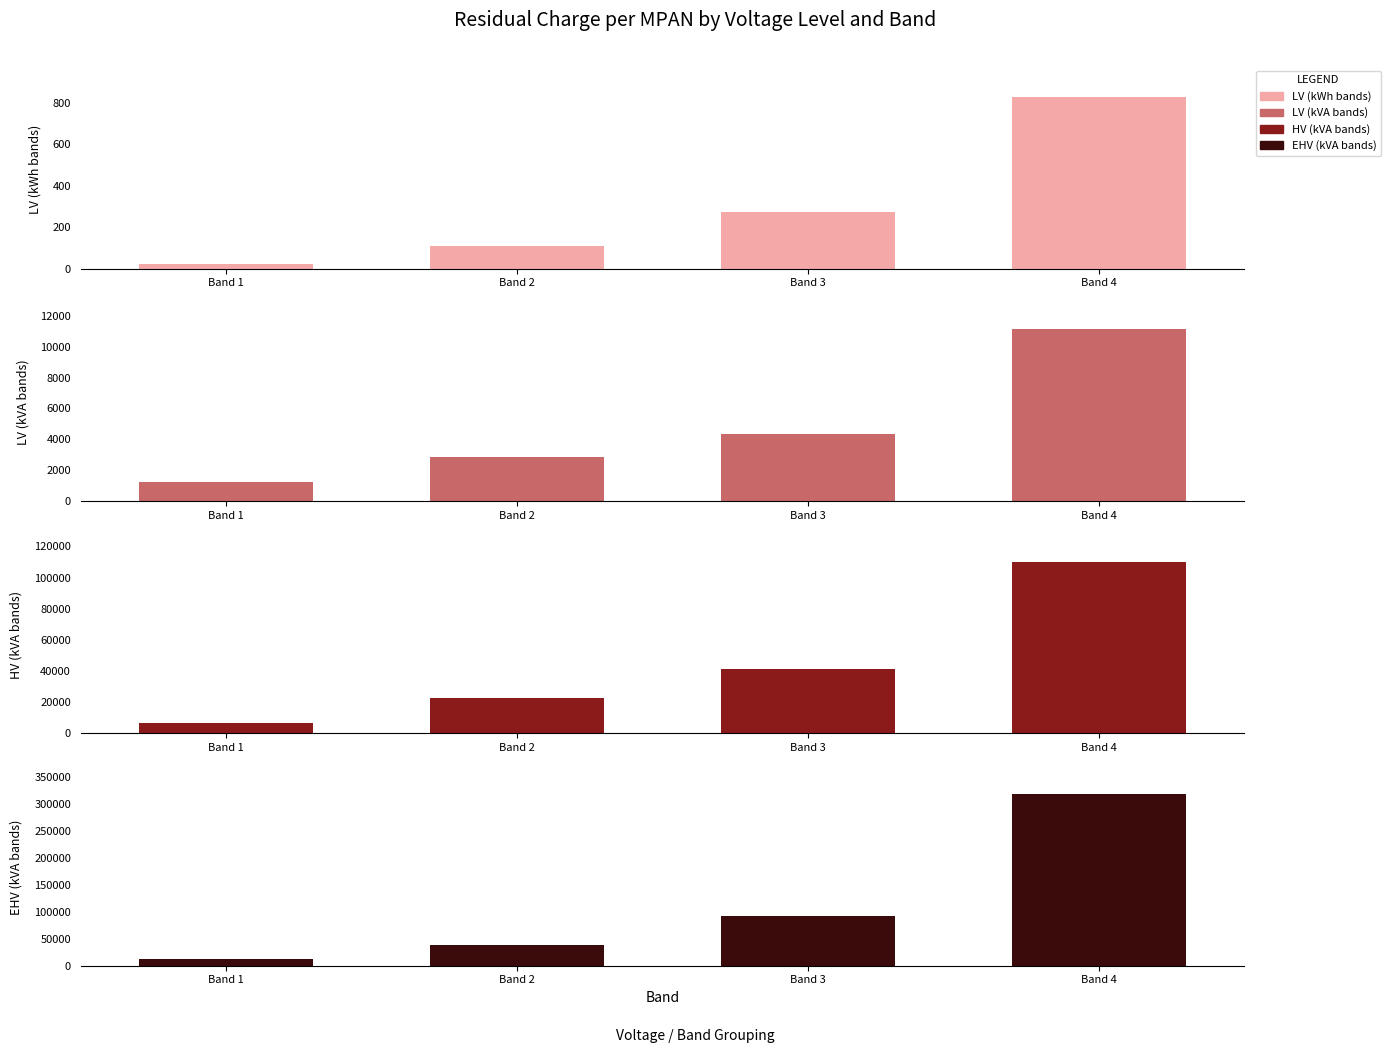

What is the value of the EHV (kVA bands) bar at the 1st from the left?

13054.0